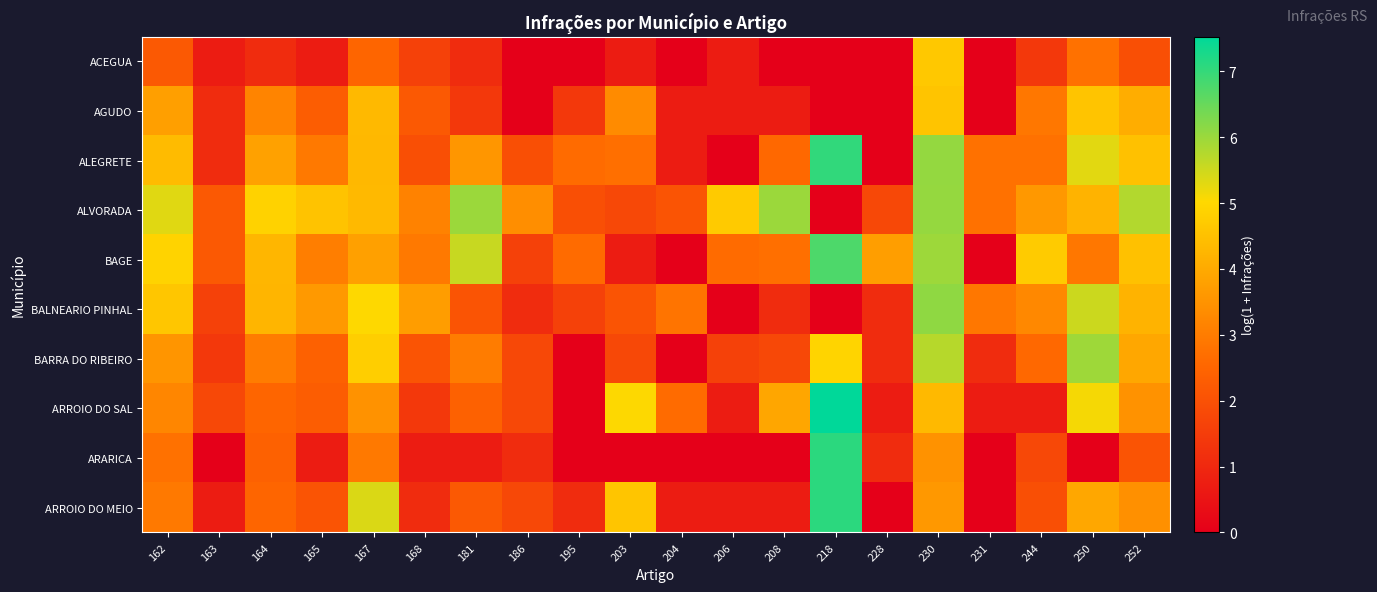

Which has a higher value, 206 or 195?

206